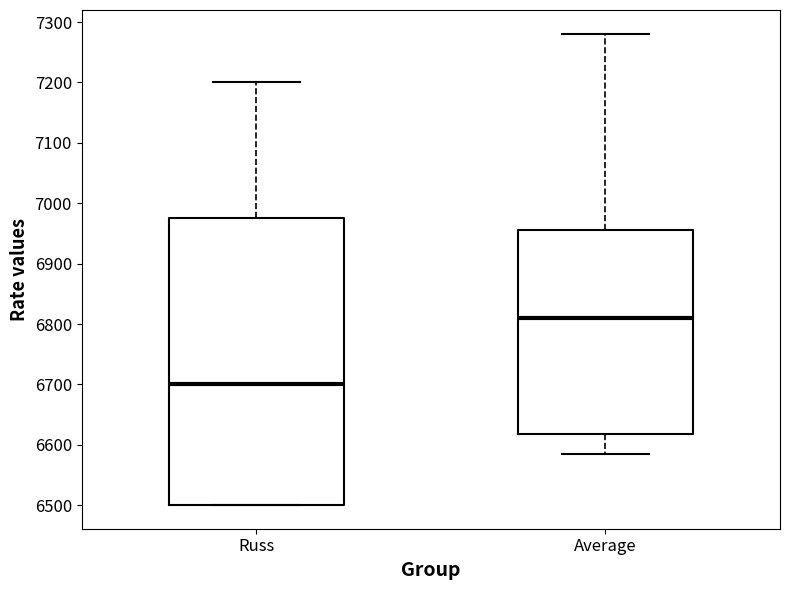

Which box has the lowest median line?

Russ